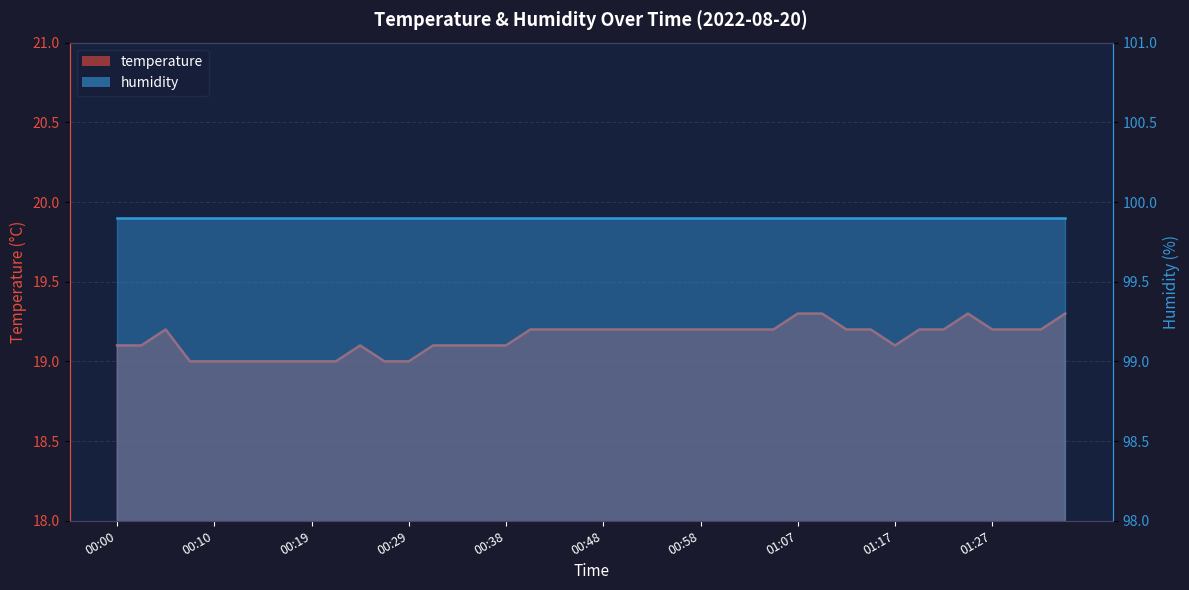

Rank the categories by value from highest to lowest.

01:07, 01:10, 01:25, 01:34, 00:05, 00:41, 00:43, 00:46, 00:48, 00:50, 00:53, 00:55, 00:58, 01:00, 01:02, 01:05, 01:12, 01:14, 01:19, 01:22, 01:27, 01:29, 01:32, 00:00, 00:03, 00:24, 00:31, 00:34, 00:36, 00:38, 01:17, 00:07, 00:10, 00:12, 00:15, 00:17, 00:19, 00:22, 00:26, 00:29